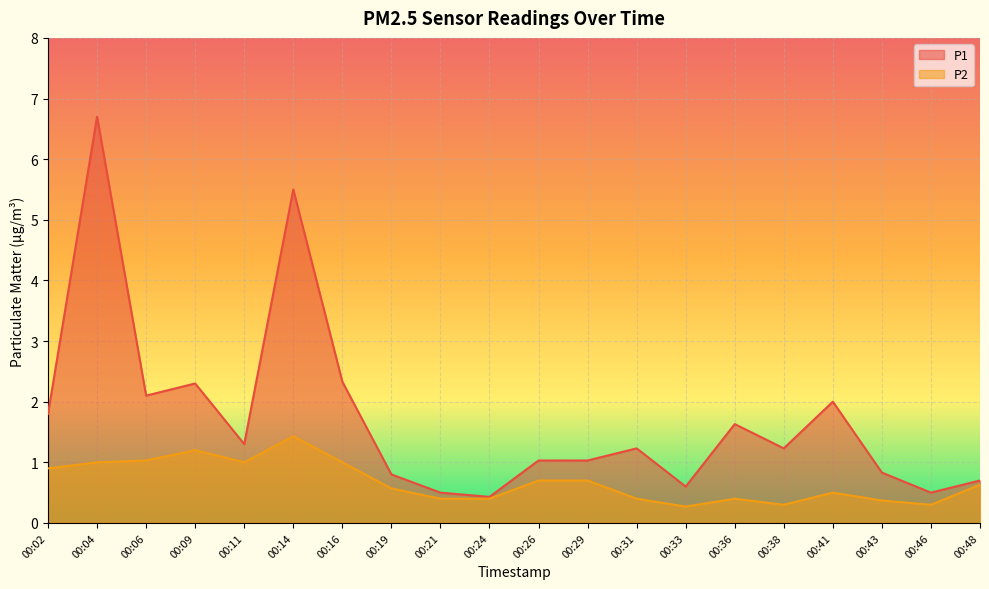

Is the value of P1 at 00:33 greater than the value of P2 at 00:24?

Yes